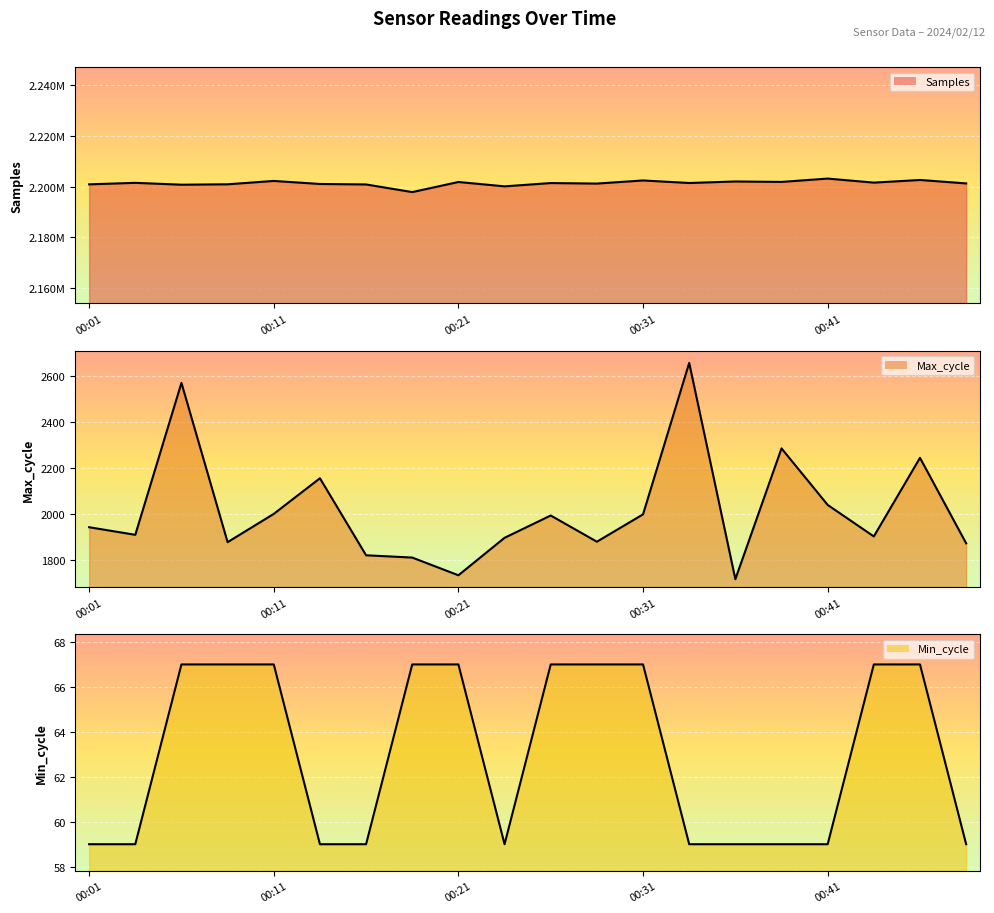

Where is the first local maximum for Max_cycle?

00:06